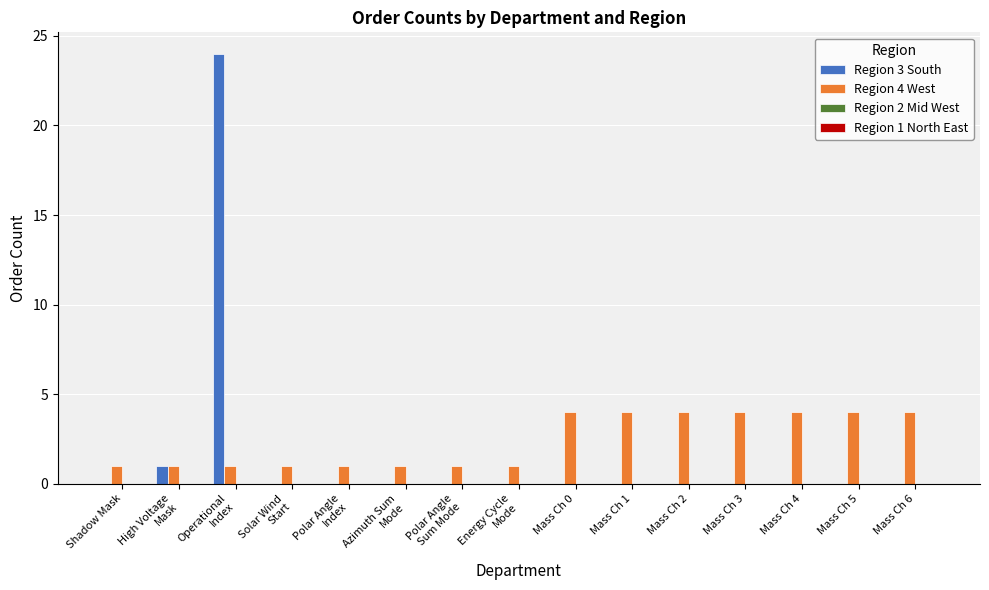

What is the sum of all Region 3 South values?

25